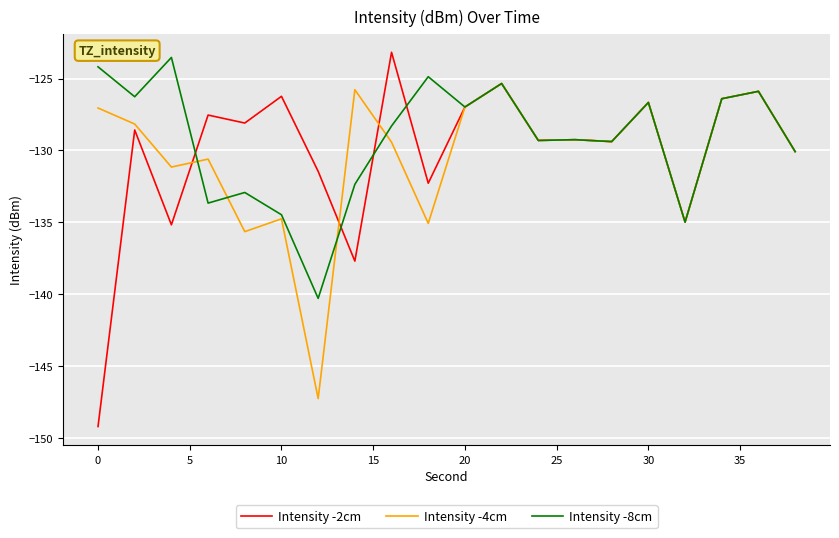

Which series has the largest range (max minus min)?

Intensity -2cm